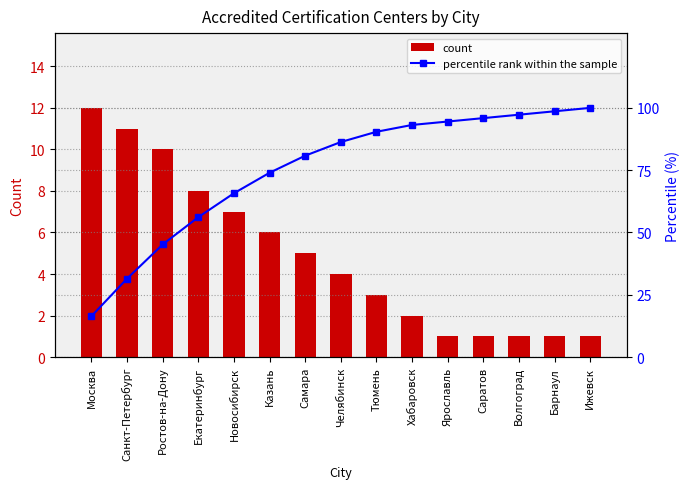

How many data points in count are above 4?

7